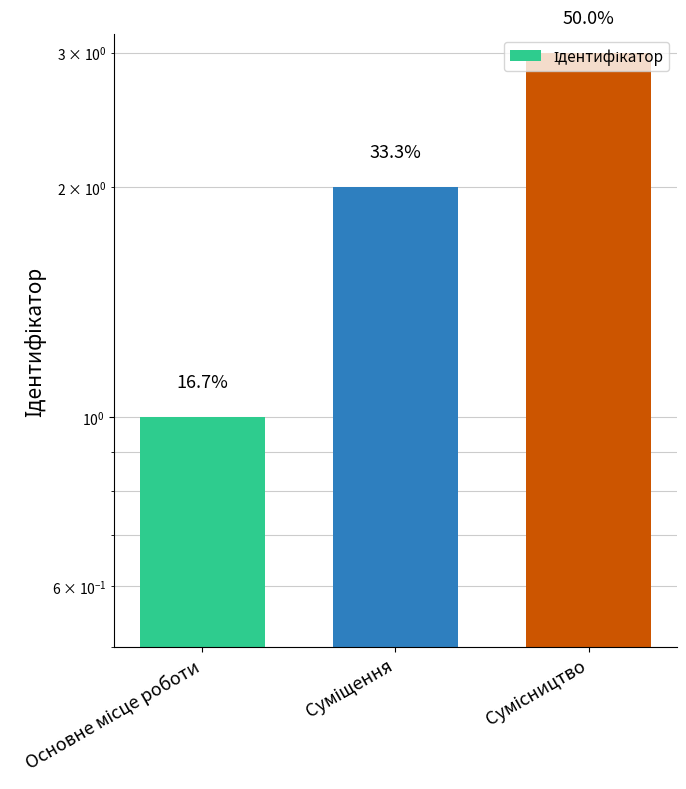

Rank the categories by value from highest to lowest.

Сумісництво, Суміщення, Основне місце роботи